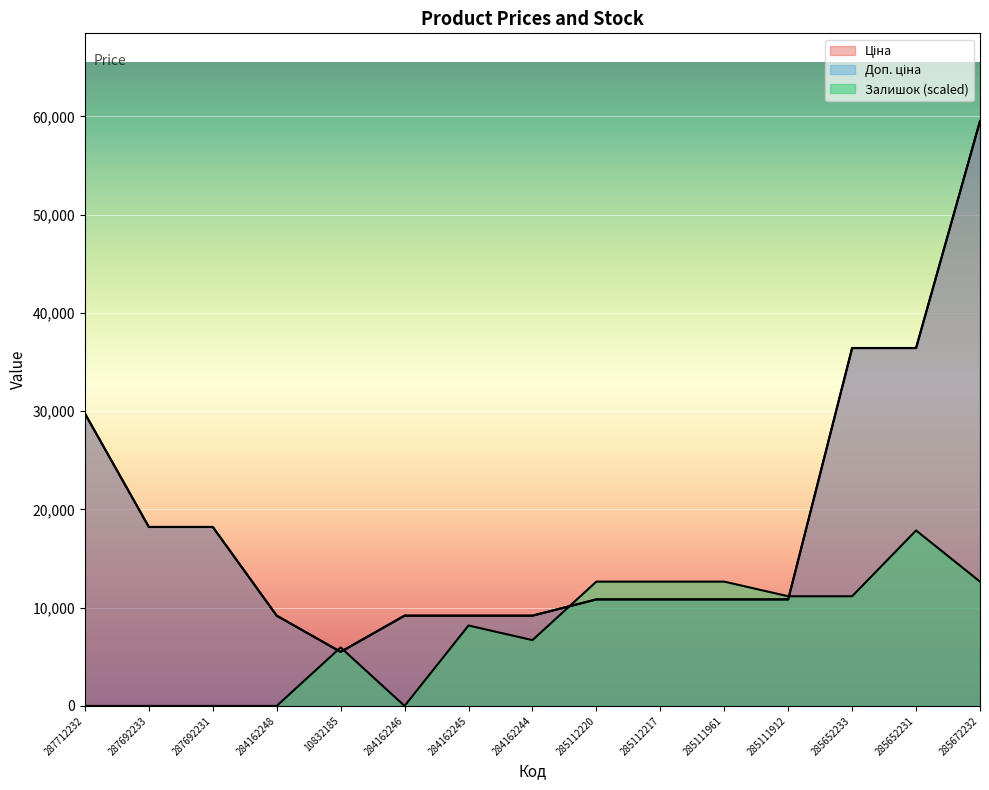

What position from the left is 285112217?

10